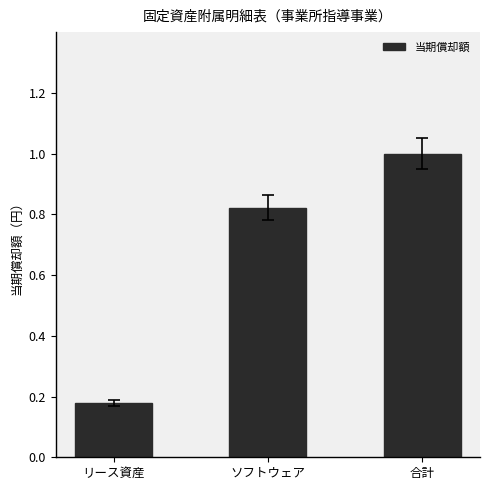

Which label corresponds to the largest value in the chart?

合計